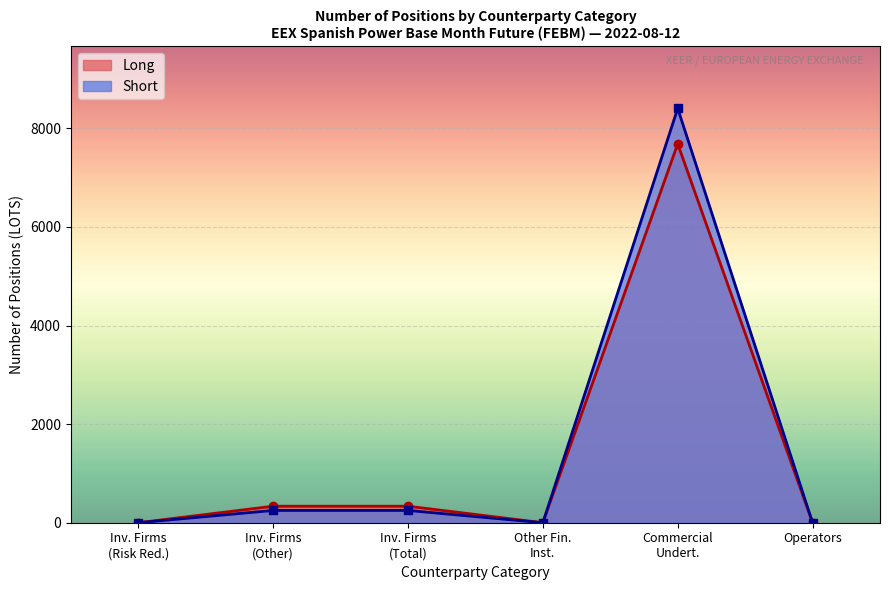

What is the greatest value displayed?

8404